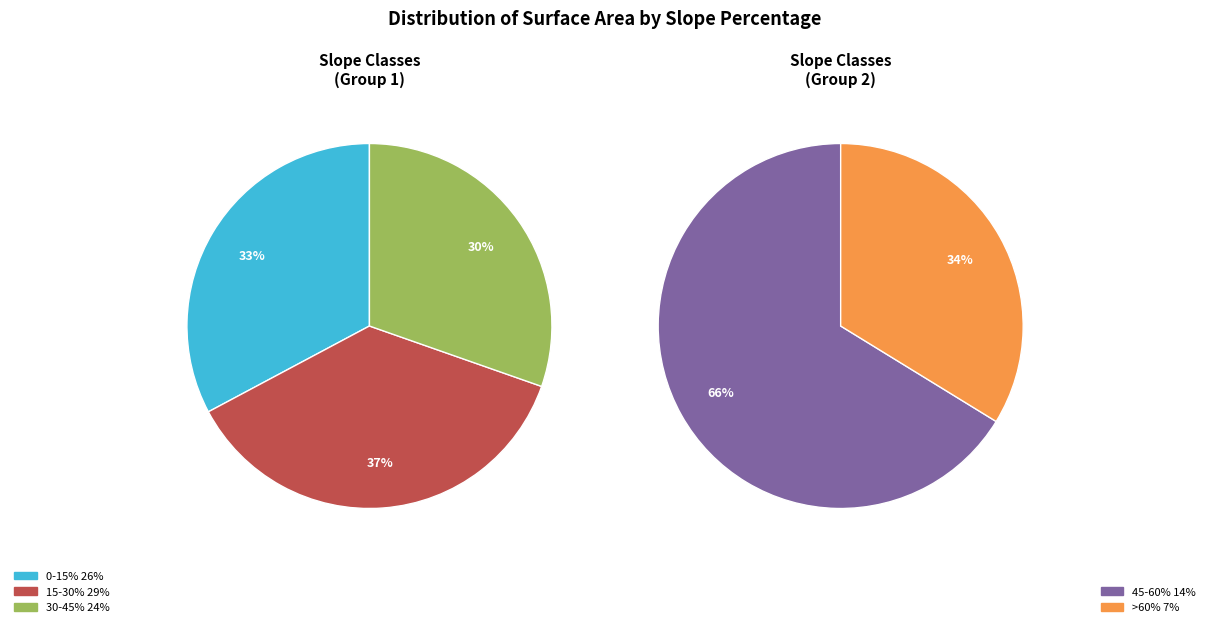

Does 15-30% account for over 50% of the chart?

No